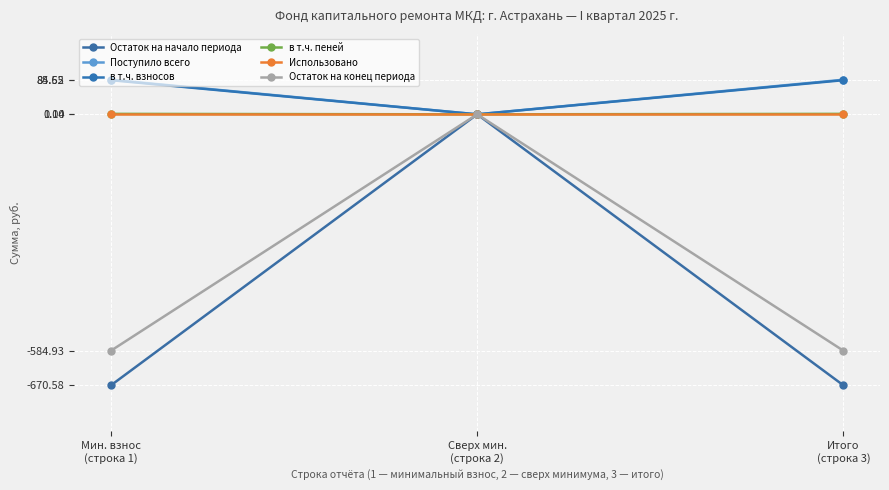

Is this an area chart (filled region under the line)?

No